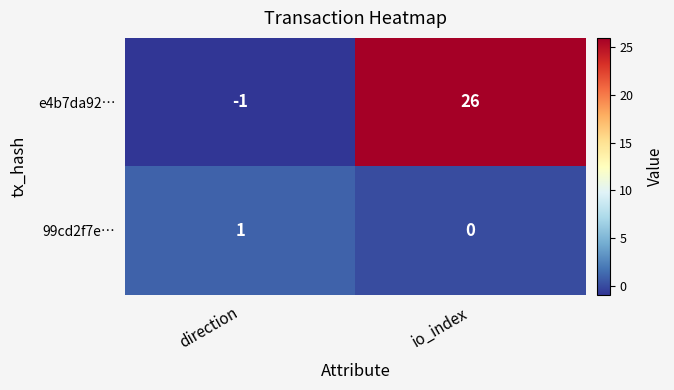

Is it true that 99cd2f7e… equals 0 at io_index?

True